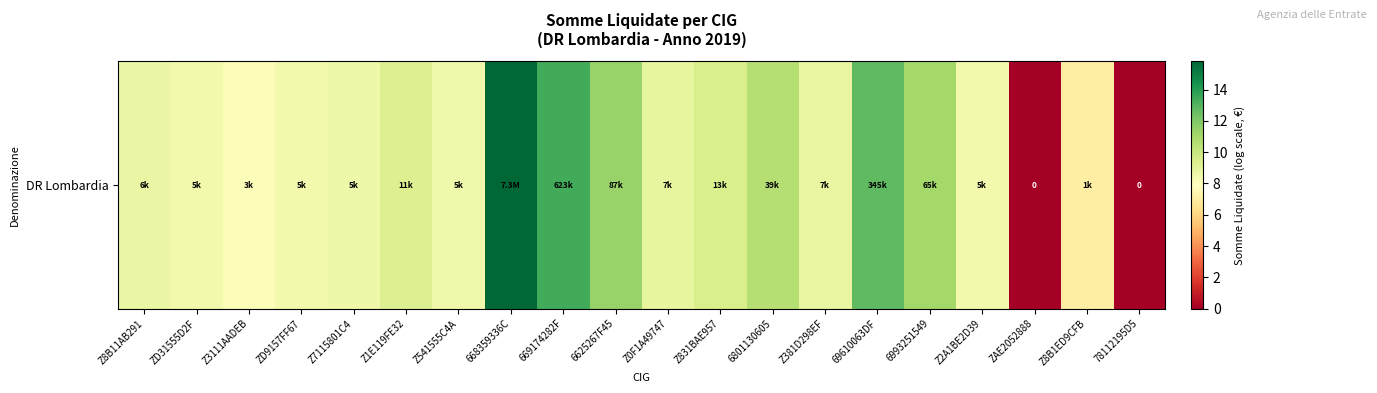

Reading left to right, what are all the values shown in this chart?

8.7	8.5	8.0	8.5	8.6	9.3	8.5	15.8	13.3	11.4	8.9	9.5	10.6	8.8	12.8	11.1	8.4	0.0	7.1	0.0